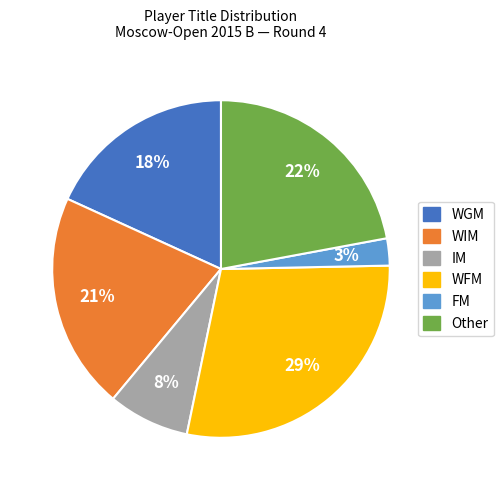

The WGM slice represents 26% of the pie. True or false?

False